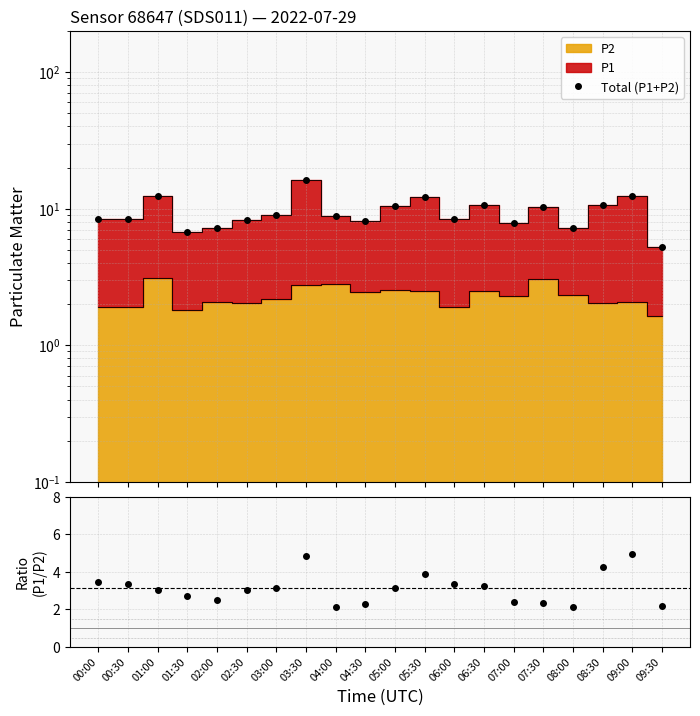

List the labels in order of P1/P2 value, smallest first.

08:00, 04:00, 09:30, 04:30, 07:30, 07:00, 02:00, 01:30, 01:00, 02:30, 03:00, 05:00, 06:30, 00:30, 06:00, 00:00, 05:30, 08:30, 03:30, 09:00